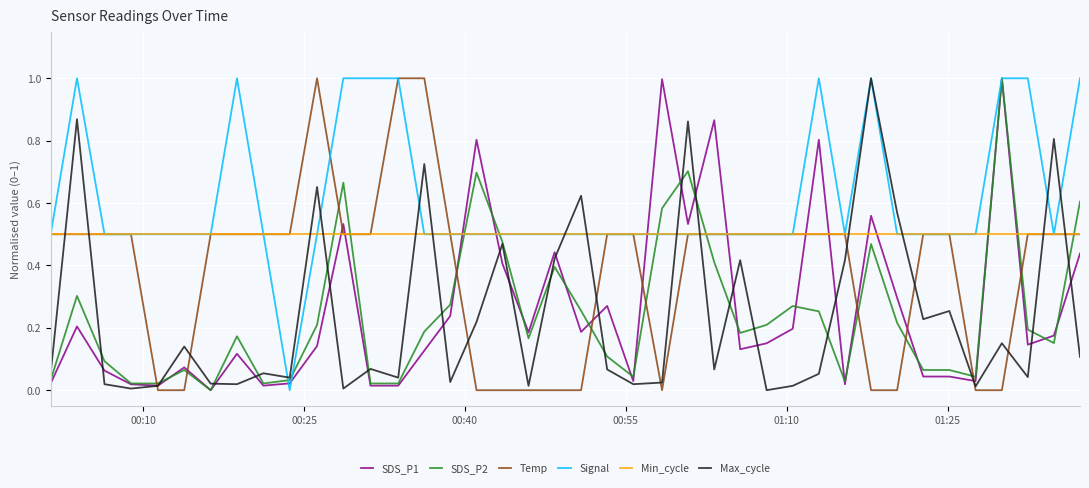

What are all the series names shown in the legend?

SDS_P1, SDS_P2, Temp, Signal, Min_cycle, Max_cycle